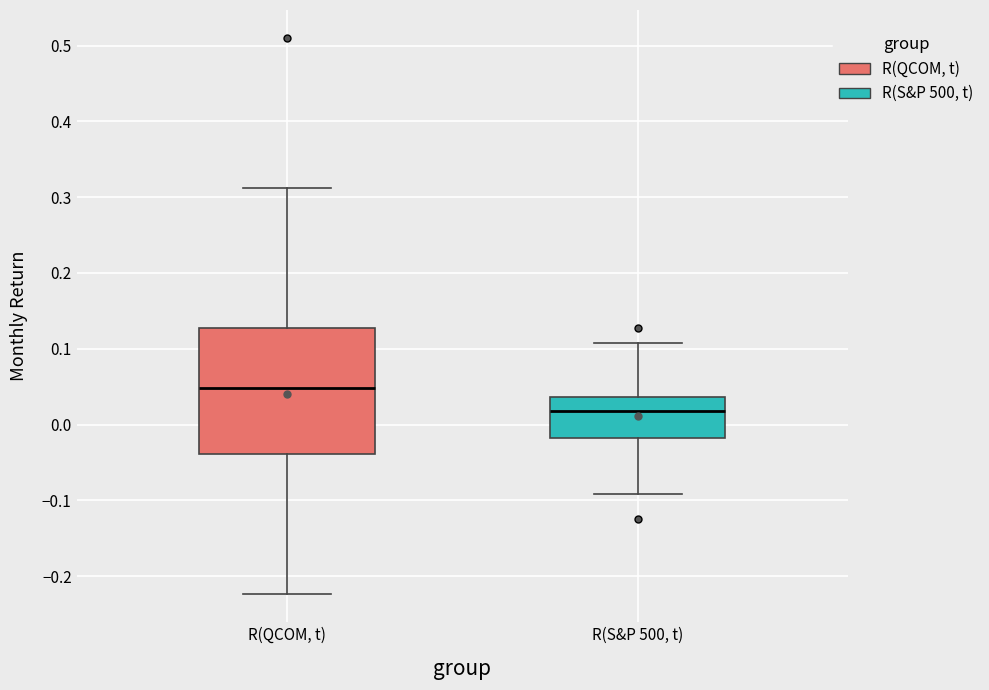

Which box's median line is the lowest?

R(S&P 500, t)